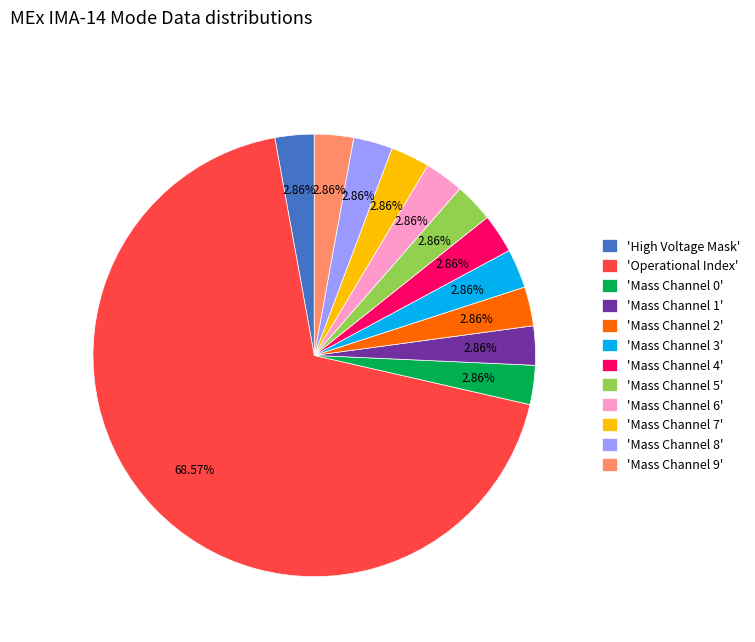

Which slice represents more than half of the pie?

'Operational Index'